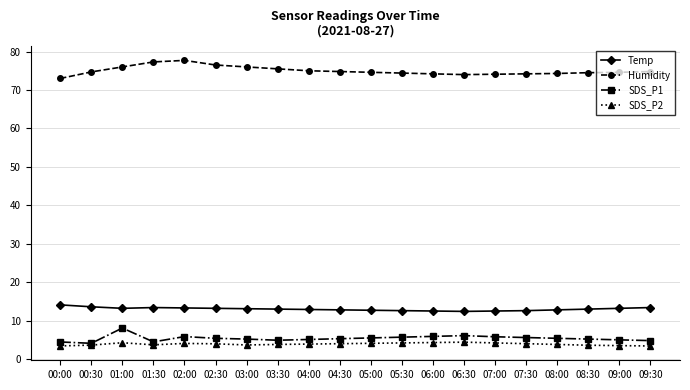

In Humidity, how many points are higher than both neighbors (excluding endpoints)?

1